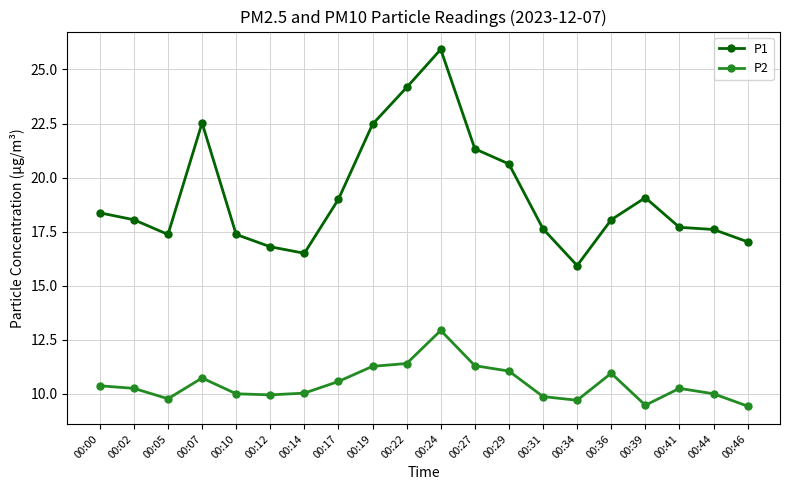

What is the highest value of the P1 series?

25.9